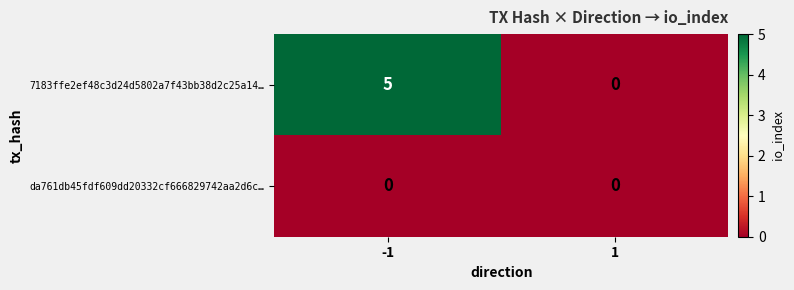

Rank the series at -1 from highest to lowest value.

7183ffe2ef48c3d24d5802a7f43bb38d2c25a14…, da761db45fdf609dd20332cf666829742aa2d6c…